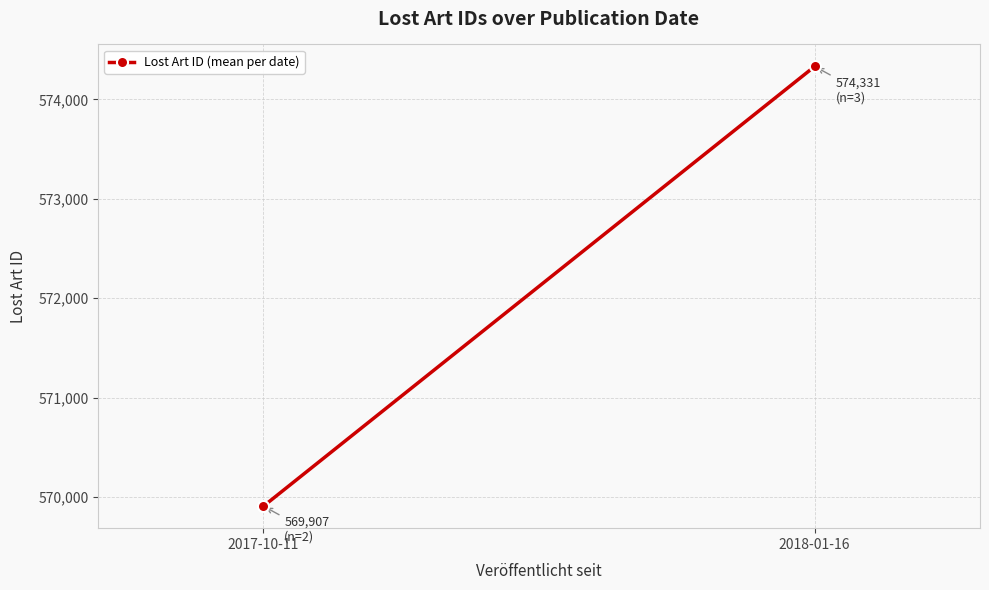

What is the change in value from 2017-10-11 to 2018-01-16?

+4424.3